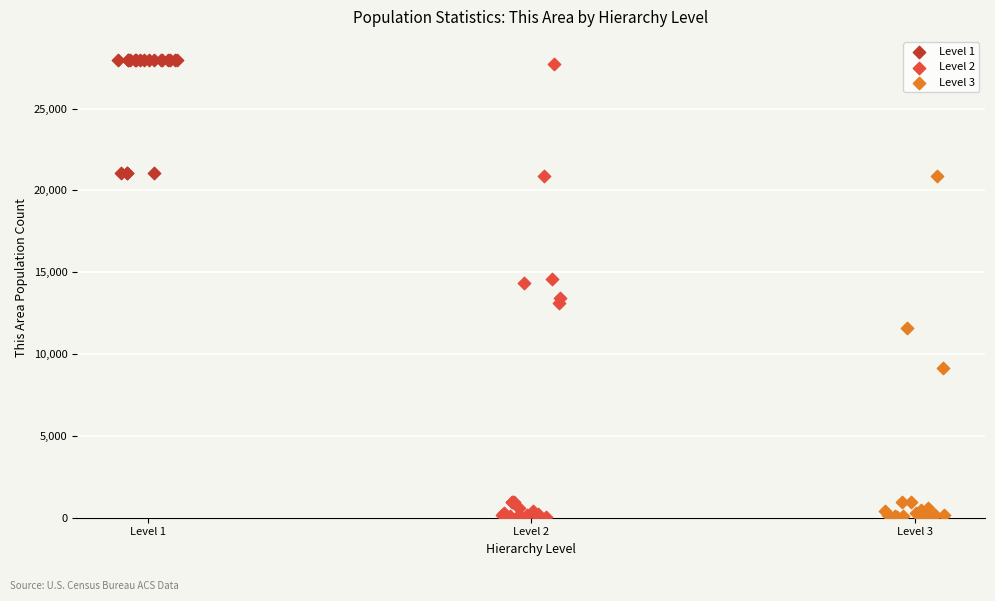

Which series has the largest Y range (max minus min)?

Level 2